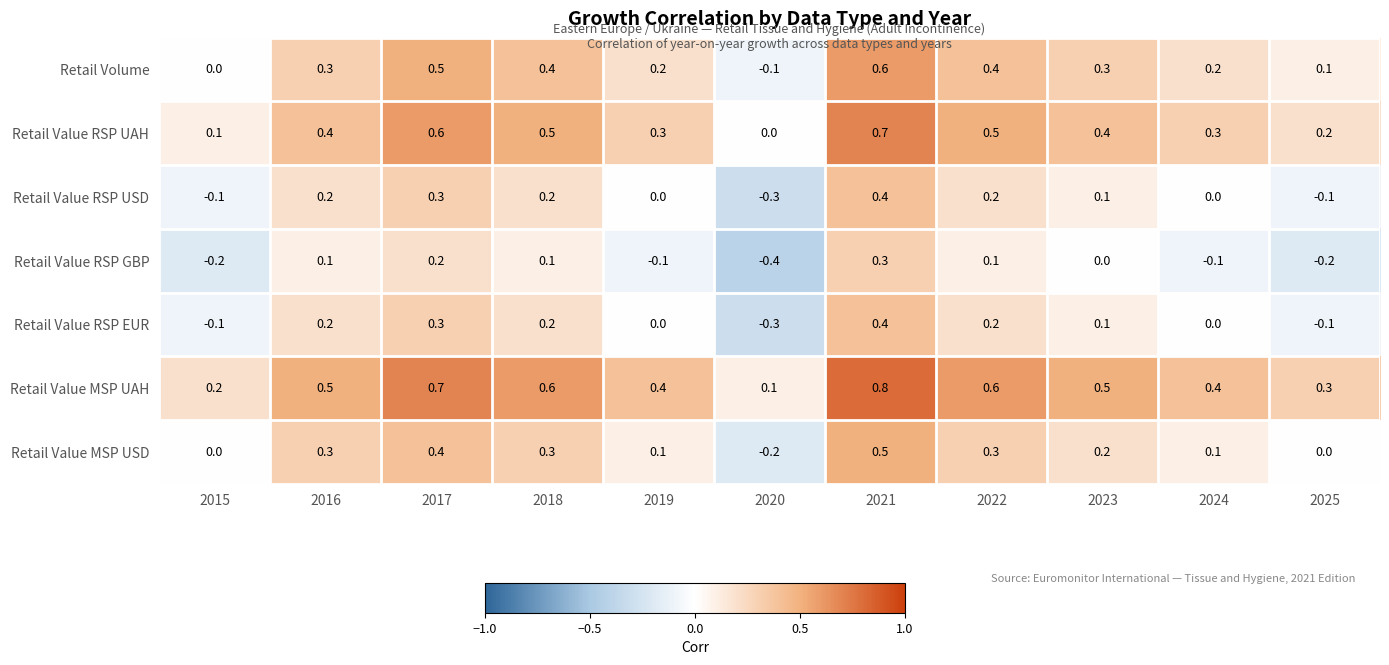

Where is Retail Value RSP UAH nearest to the value 0?

2020